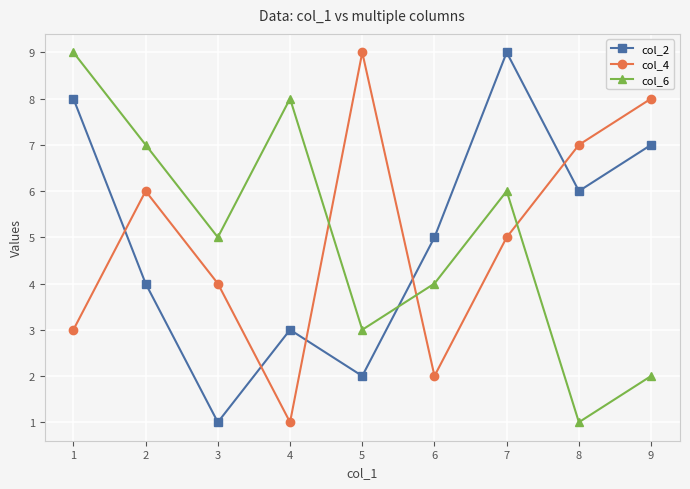

Count the number of data series in this chart.

3